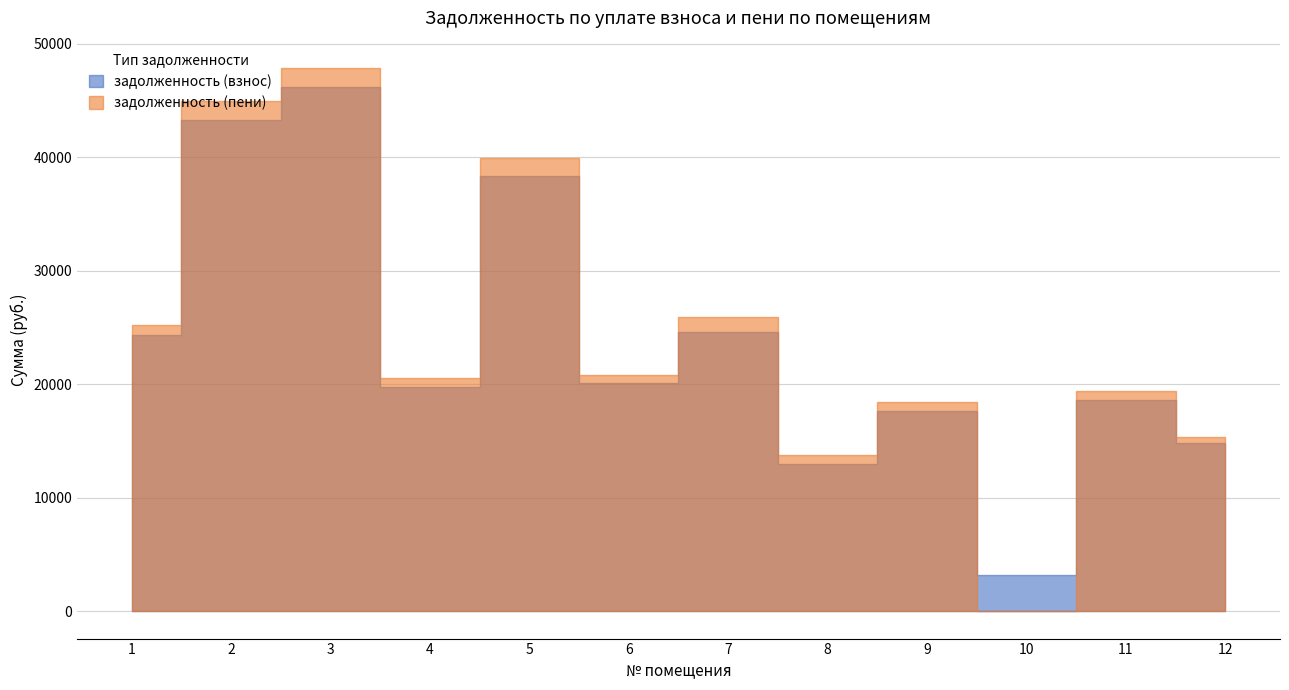

How many positive values does the задолженность (пени) series have?

11